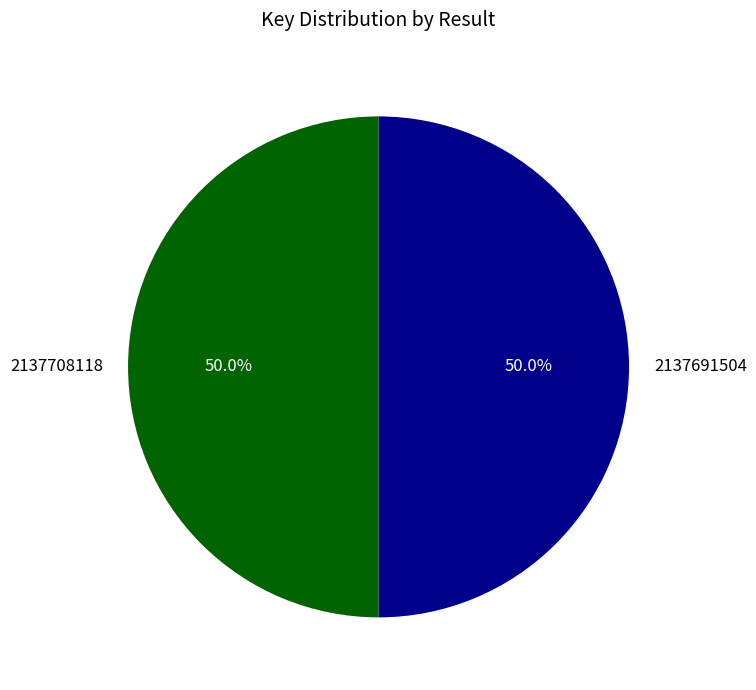

How many segments does this pie chart have?

2